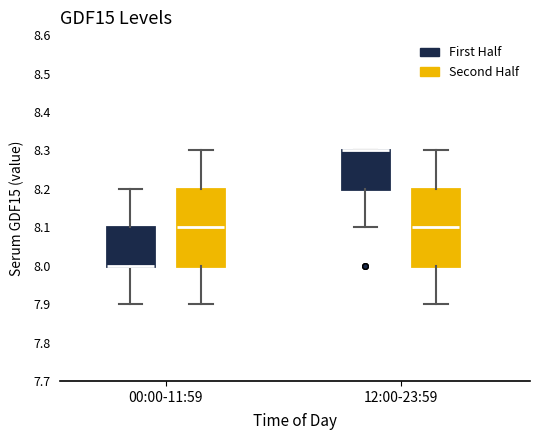

Where is the upper edge of the box for 12:00-23:59 (Second Half) on the y-axis? The values are not printed on the chart, so give them approximately, as read against the axis.

8.2